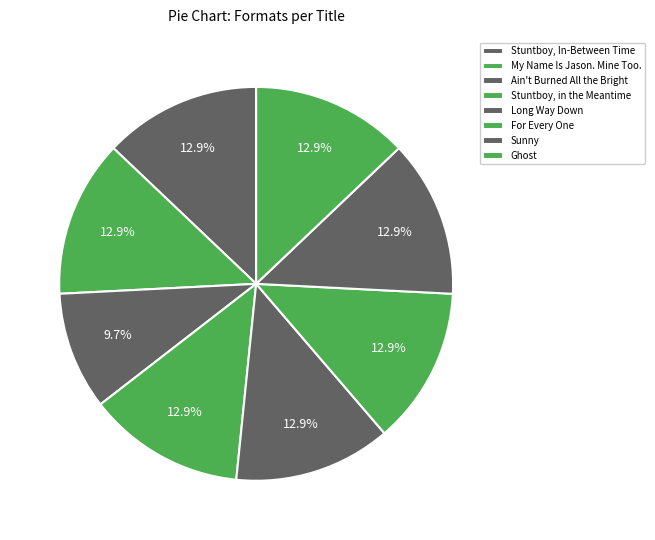

Count the number of slices in the pie.

8